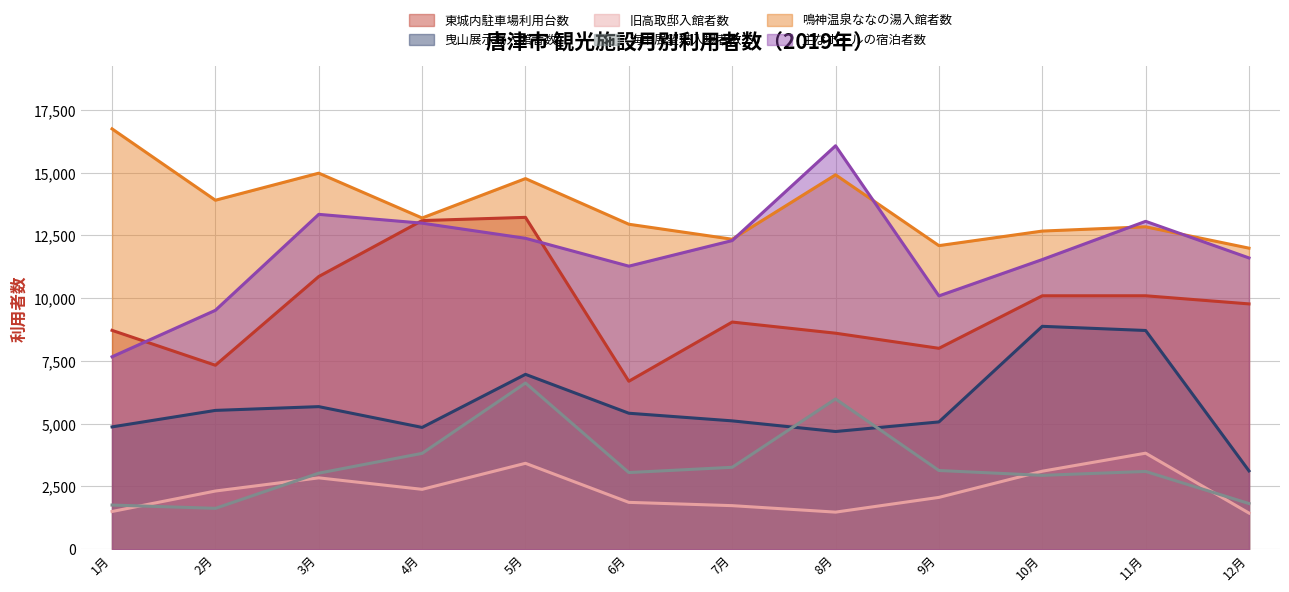

Count the number of data series in this chart.

6